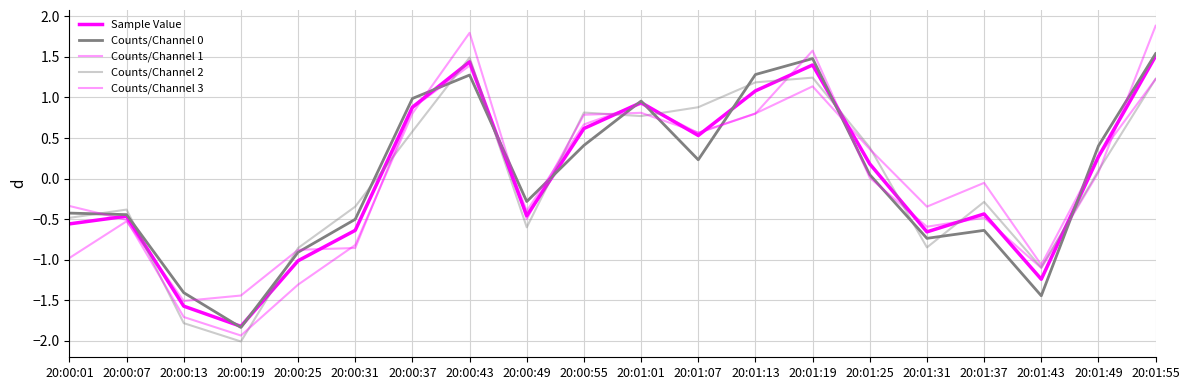

Reading left to right, what are all the values shown in this chart?

Sample Value: -0.6	-0.5	-1.6	-1.8	-1.0	-0.6	0.9	1.4	-0.5	0.6	0.9	0.5	1.1	1.4	0.2	-0.7	-0.4	-1.2	0.3	1.5
Counts/Channel 0: -0.4	-0.4	-1.4	-1.8	-0.9	-0.5	1.0	1.3	-0.3	0.4	1.0	0.2	1.3	1.5	0.0	-0.7	-0.6	-1.4	0.4	1.5
Counts/Channel 1: -1.0	-0.5	-1.5	-1.4	-0.9	-0.9	0.9	1.4	-0.4	0.7	0.9	0.6	0.8	1.6	0.0	-0.6	-0.5	-1.1	0.1	1.9
Counts/Channel 2: -0.5	-0.4	-1.8	-2.0	-0.9	-0.3	0.6	1.5	-0.6	0.8	0.8	0.9	1.2	1.2	0.4	-0.8	-0.3	-1.1	0.1	1.2
Counts/Channel 3: -0.3	-0.5	-1.7	-1.9	-1.3	-0.8	0.8	1.8	-0.5	0.8	0.8	0.6	0.8	1.1	0.4	-0.3	-0.1	-1.1	0.3	1.2